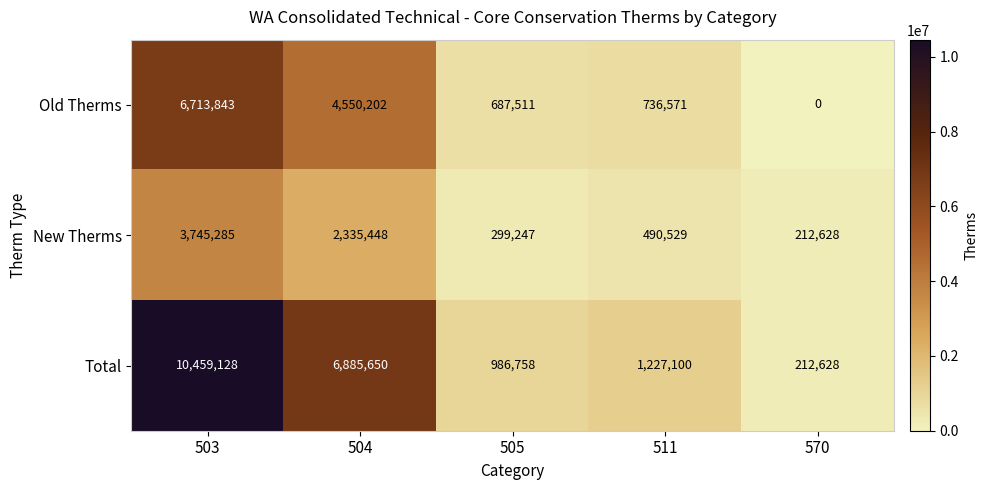

Rank the series by their maximum value, from highest to lowest.

Total, Old Therms, New Therms